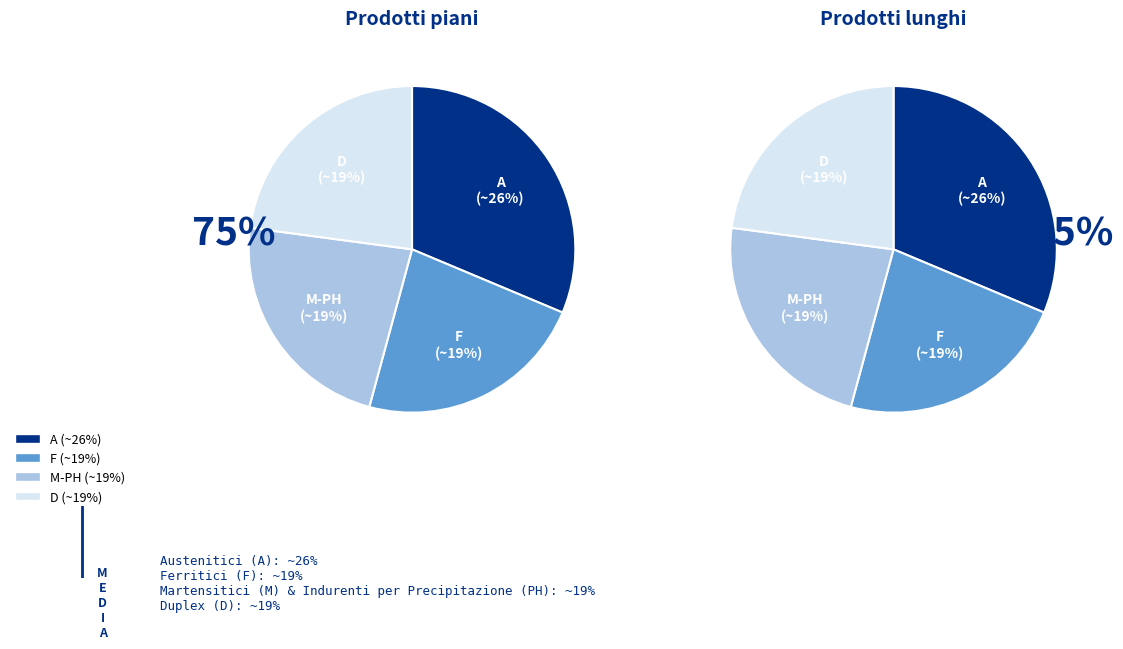

How many slices are in this pie chart?

4